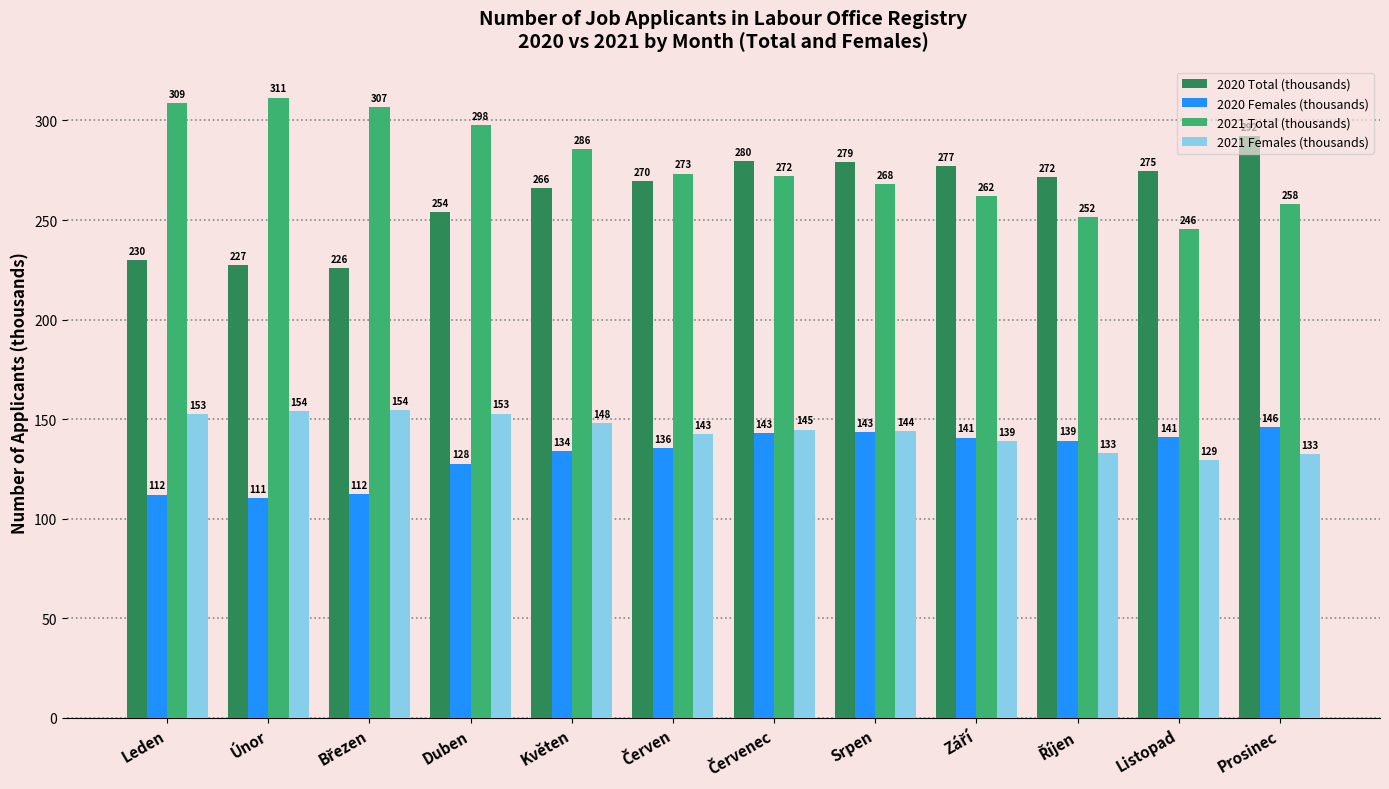

What is the difference between the second highest and minimum values in the 2021 Females (thousands) series?

24.7